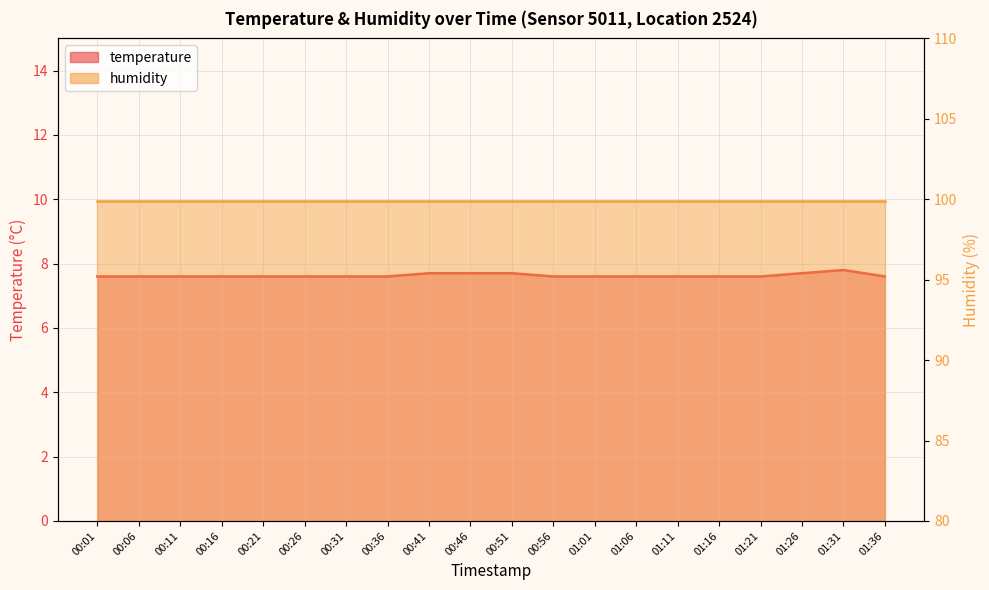

What is the label of the 13th point from the left?

01:01